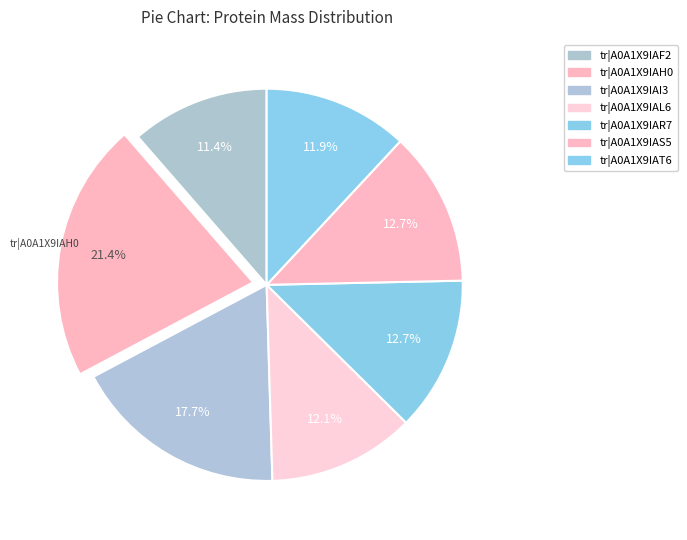

Count the number of slices in the pie.

7